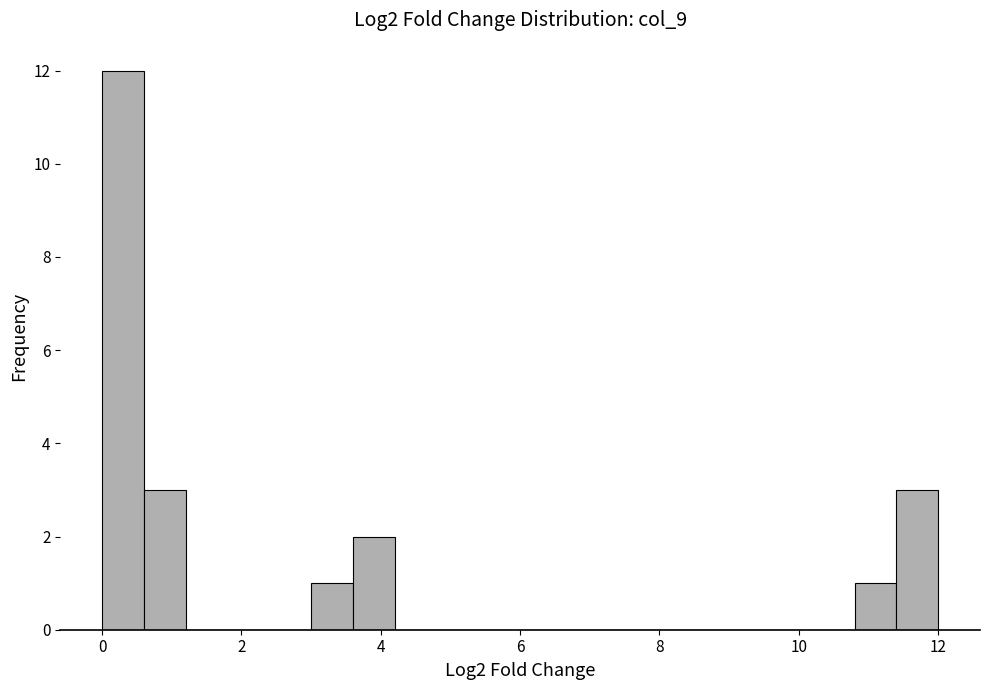

Around what value on the x-axis is the tallest bar? Give the approximate position of its centre, as read against the axis.

0.4